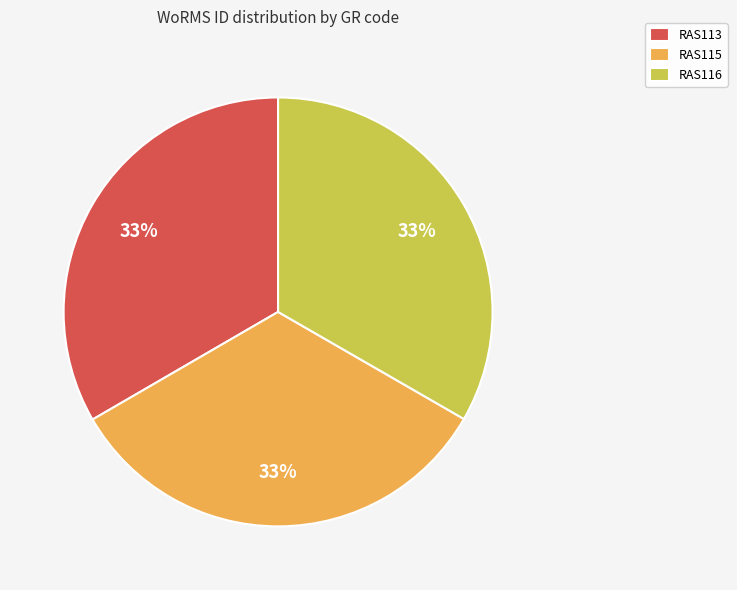

Approximately how many times larger is the value at RAS113 compared to RAS115?

1.0